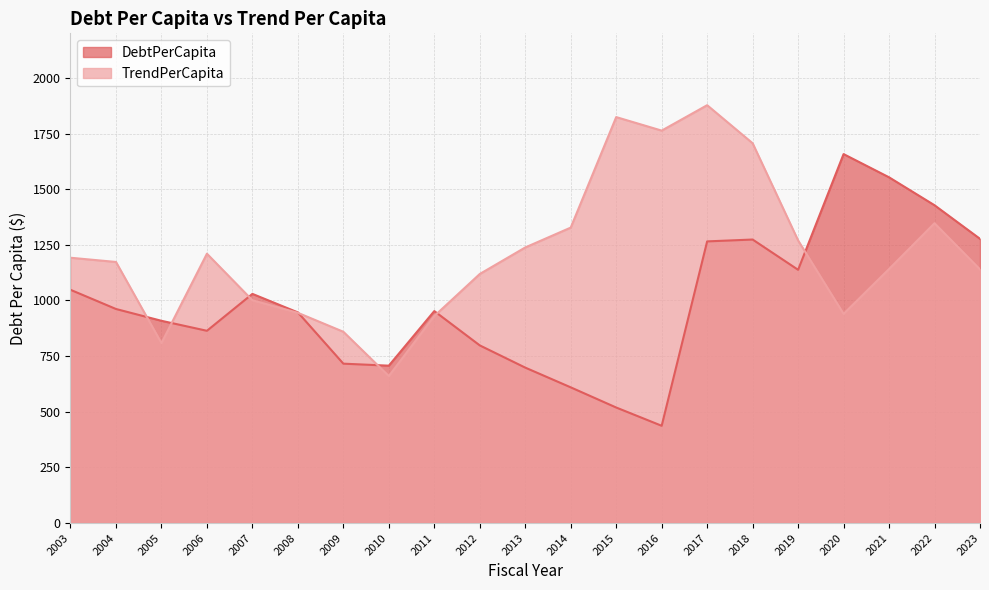

What is the difference between the DebtPerCapita values at 2007 and 2006?

165.8